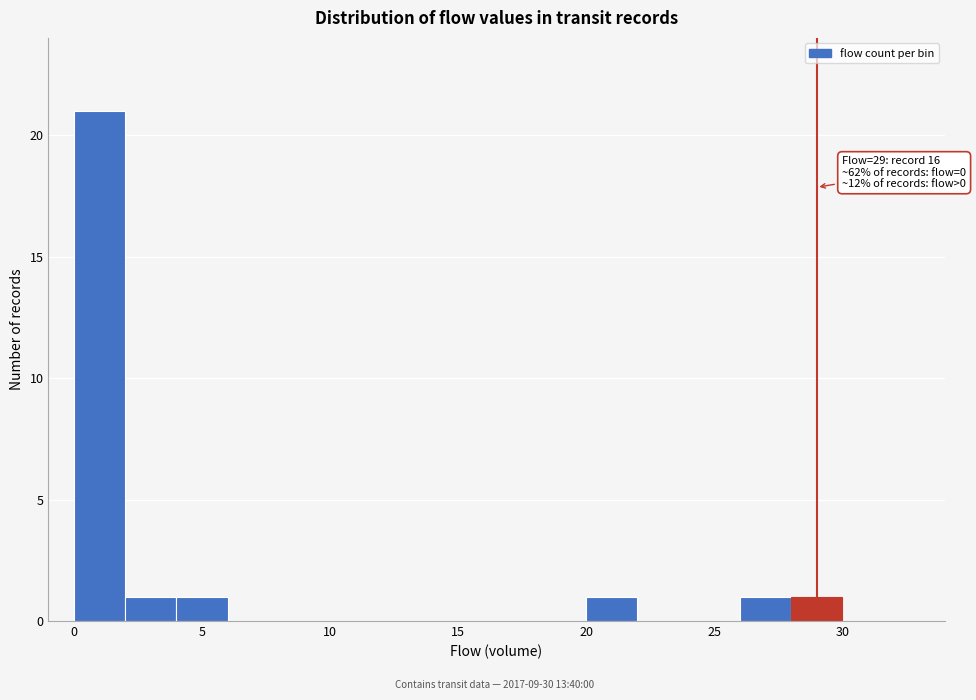

Over which range of the x-axis is the bar tallest?

0 to 2